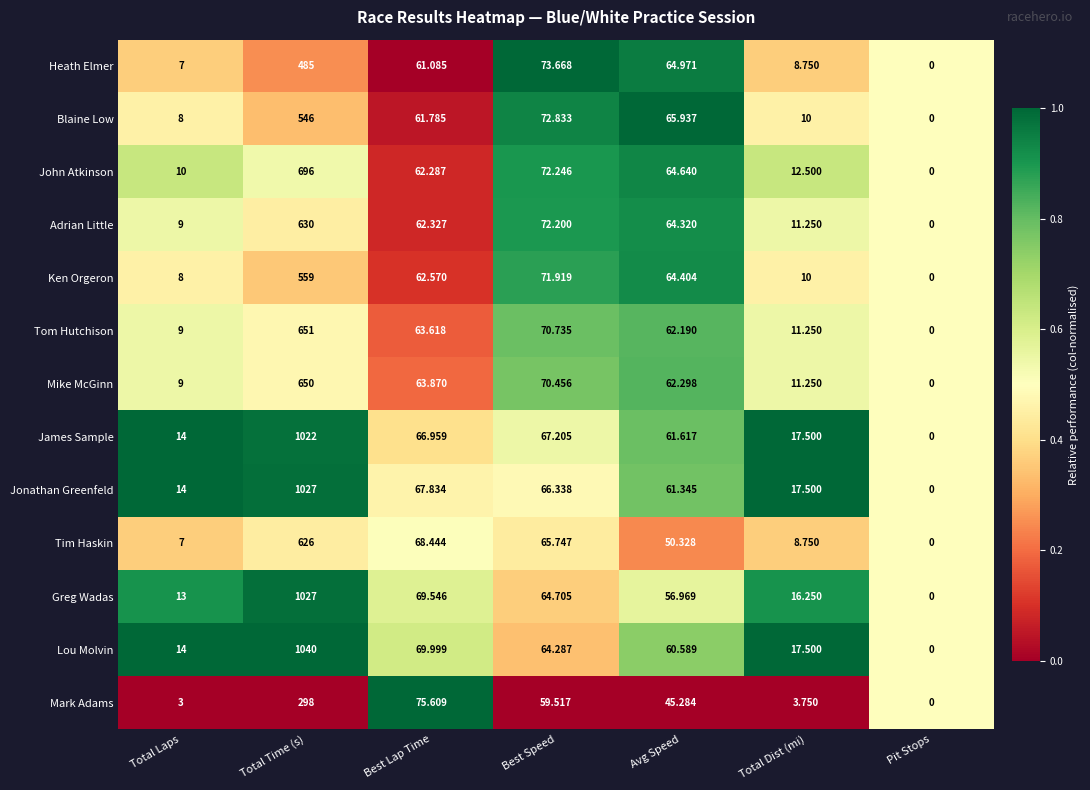

At which label does James Sample reach its minimum?

Pit Stops